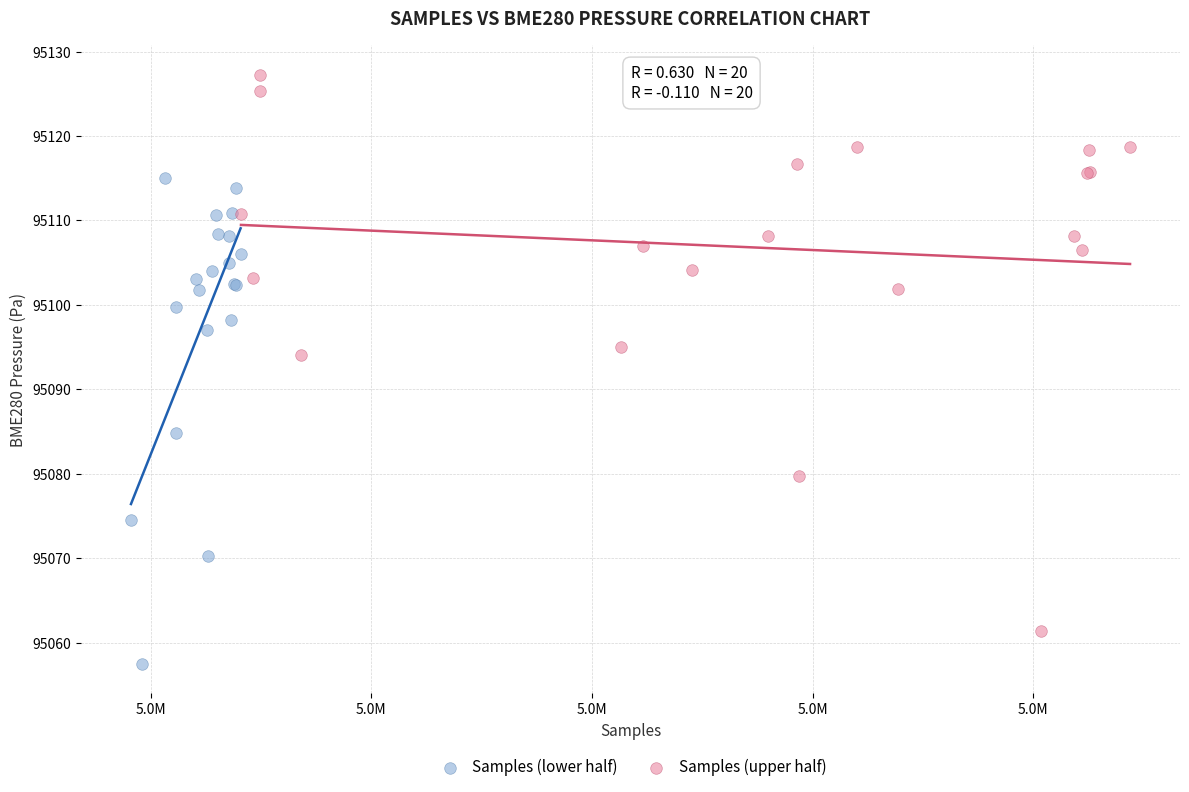

Which series reaches the maximum Y coordinate?

Samples (upper half)